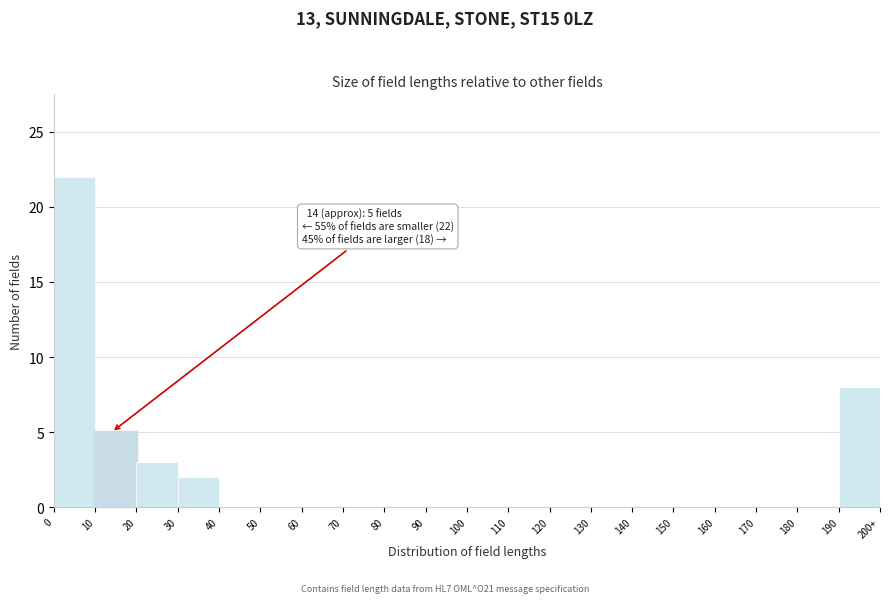

Reading left to right, list all the values displayed in this chart.

0=22	10=5	20=3	30=2	40=0	50=0	60=0	70=0	80=0	90=0	100=0	110=0	120=0	130=0	140=0	150=0	160=0	170=0	180=0	190=8